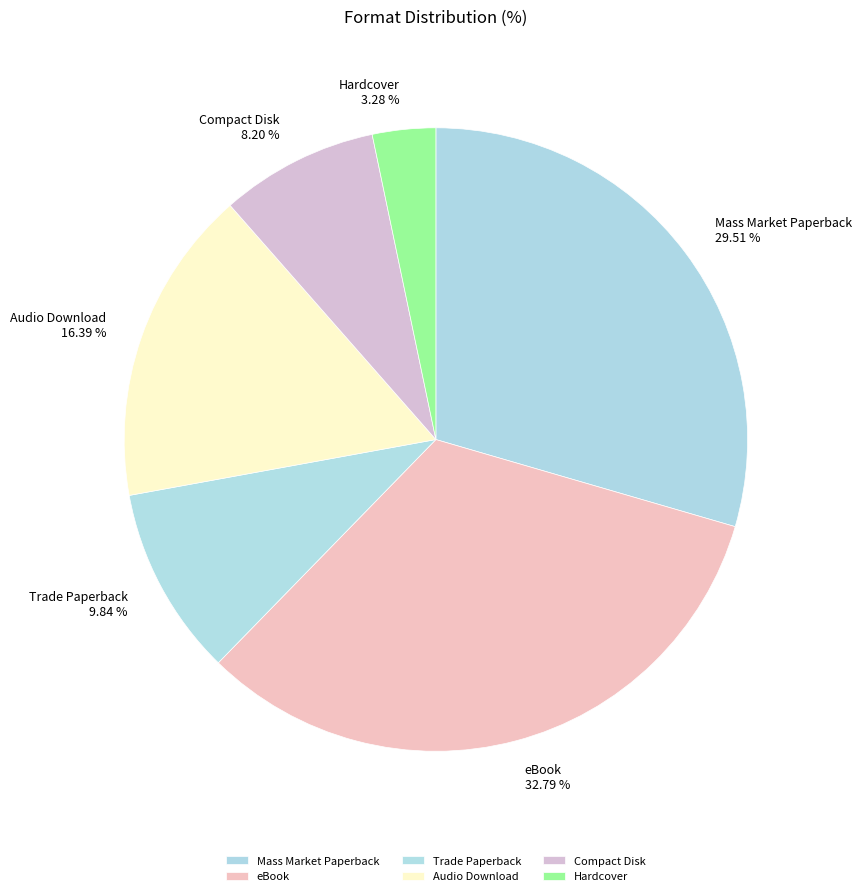

Is there a majority slice in this chart?

No